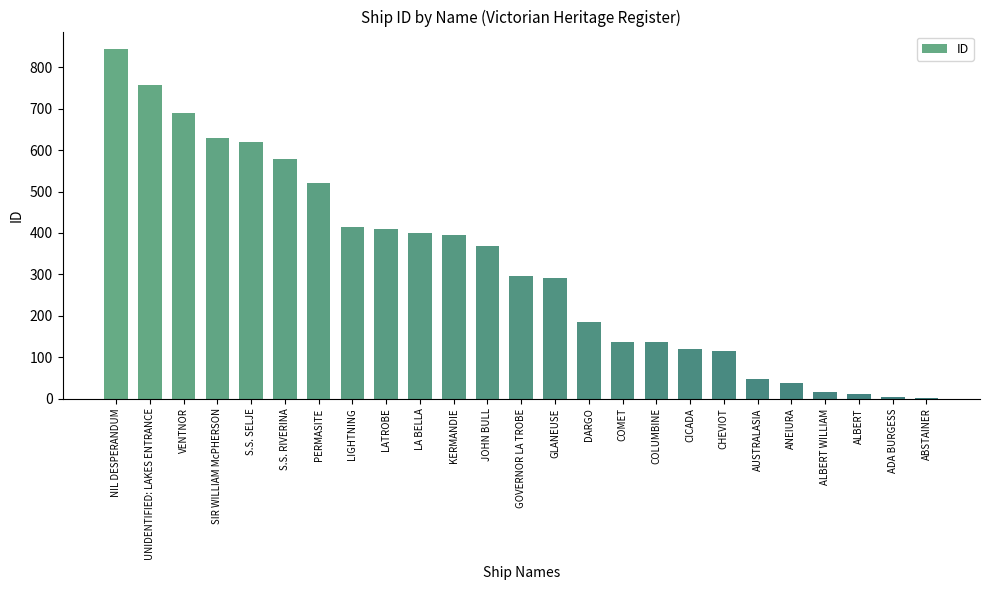

What is the sum of the values at COMET and DARGO?

321